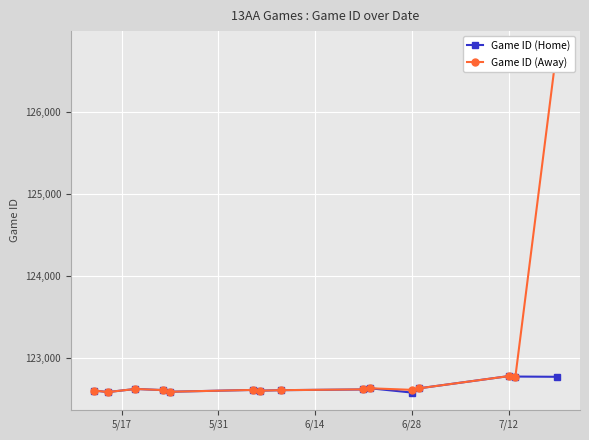

What is the value of the Game ID (Home) point at the 9th from the left?

122619